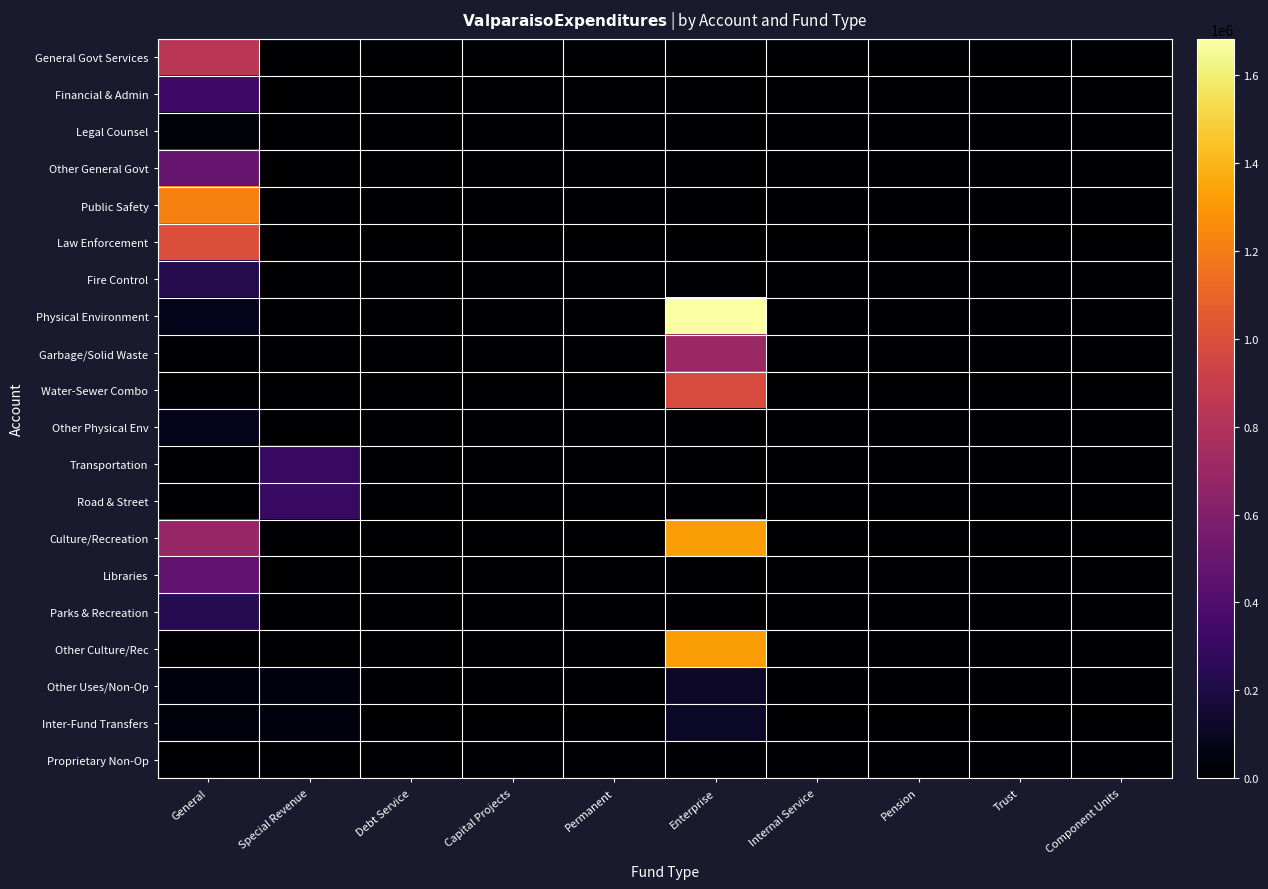

At Enterprise, list the series in order from largest to smallest.

Physical Environment, Culture/Recreation, Other Culture/Rec, Water-Sewer Combo, Garbage/Solid Waste, Other Uses/Non-Op, Inter-Fund Transfers, Proprietary Non-Op, General Govt Services, Financial & Admin, Legal Counsel, Other General Govt, Public Safety, Law Enforcement, Fire Control, Other Physical Env, Transportation, Road & Street, Libraries, Parks & Recreation